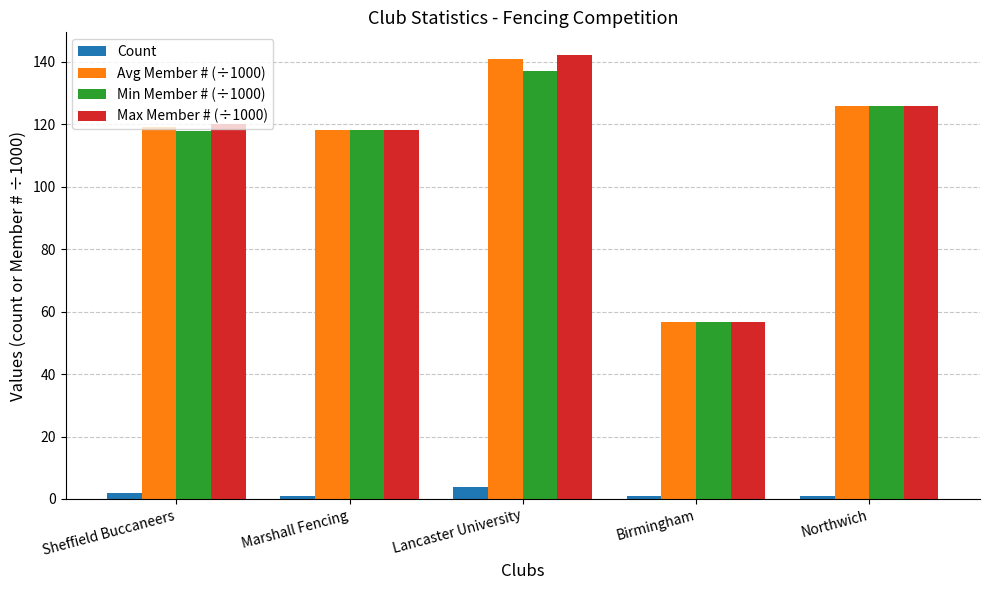

What is the difference between the highest and lowest values at Marshall Fencing?

117.2